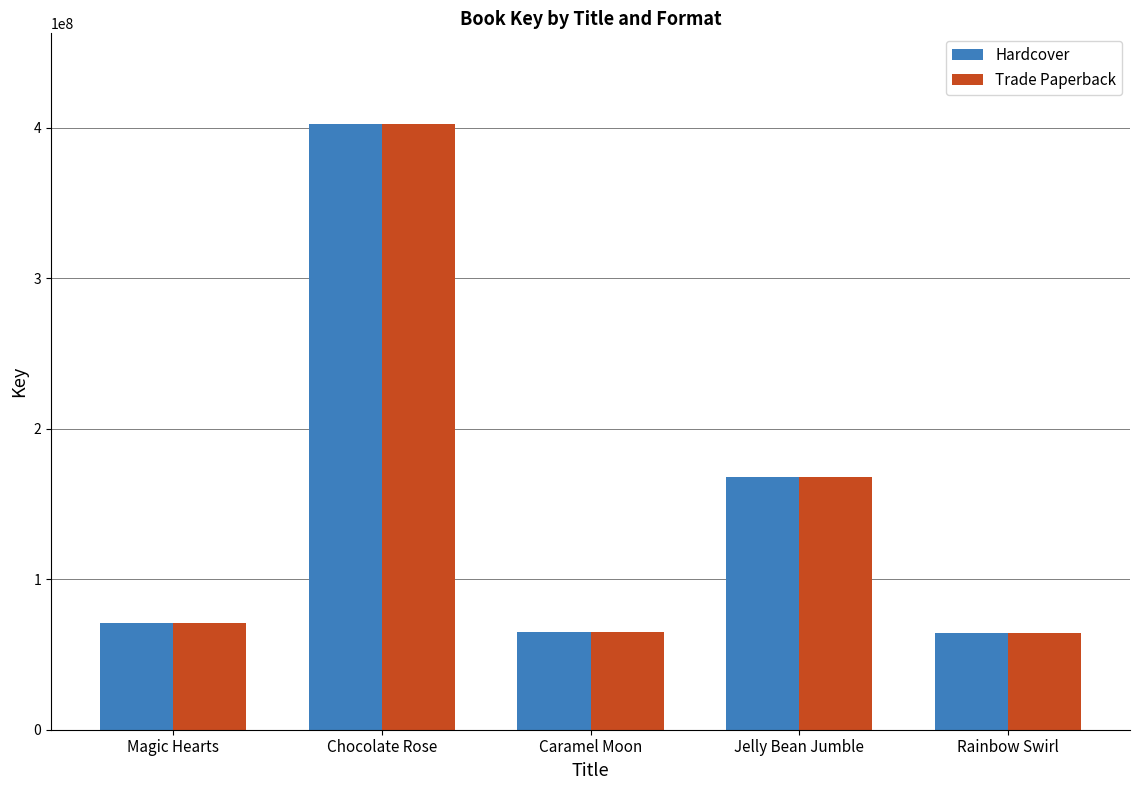

What is the maximum value shown in the chart?

402325245